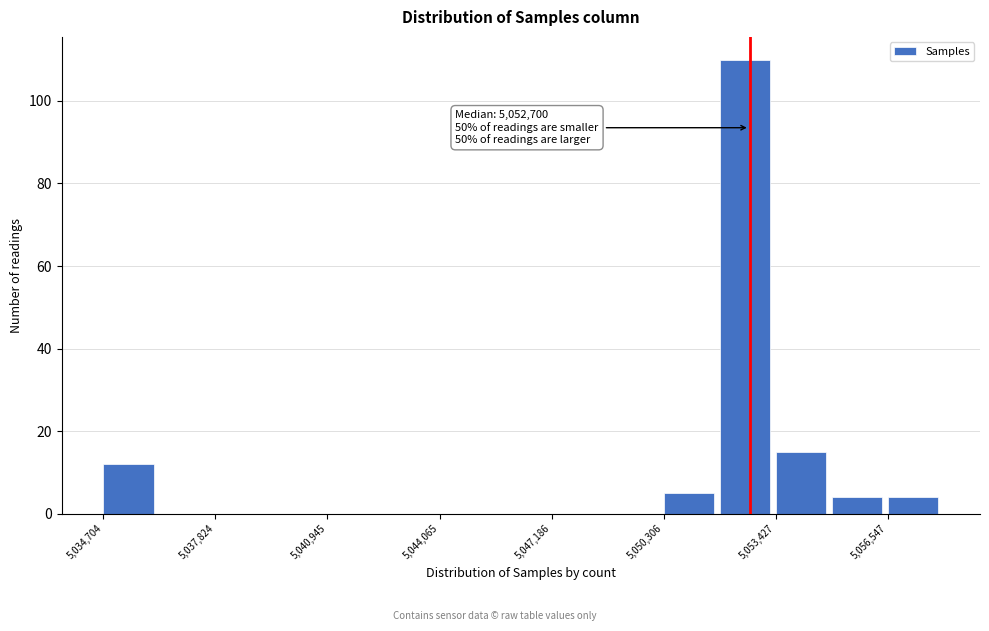

Around what value on the x-axis is the tallest bar? Give the approximate position of its centre, as read against the axis.

5052500